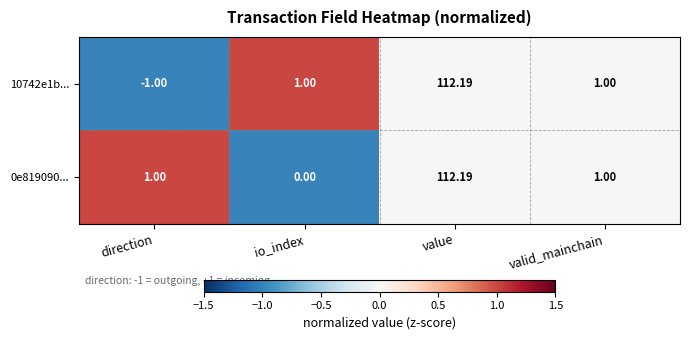

At which category does the chart reach its peak across all series?

value